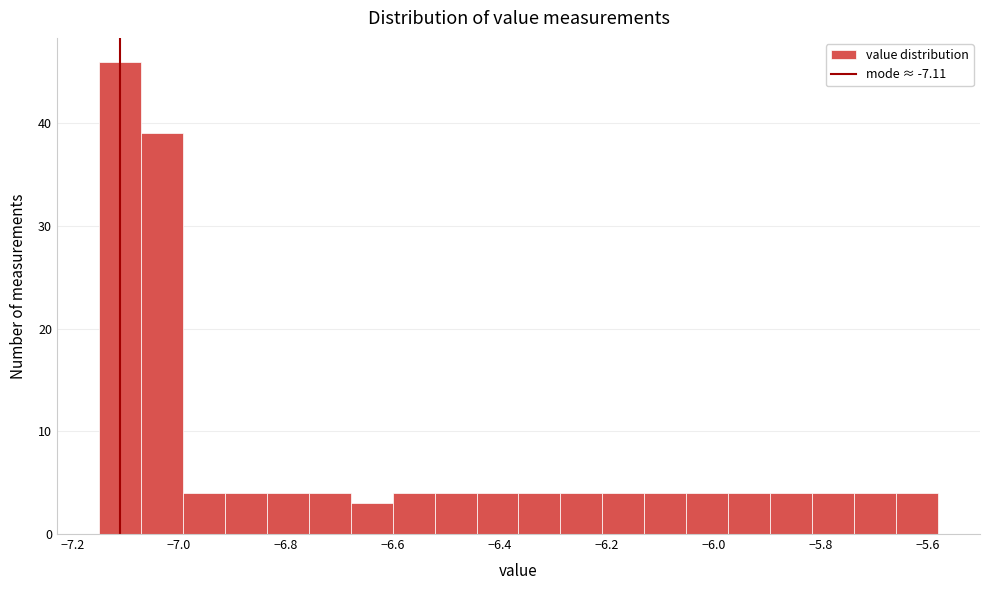

Around what value on the x-axis is the tallest bar? Give the approximate position of its centre, as read against the axis.

-7.12